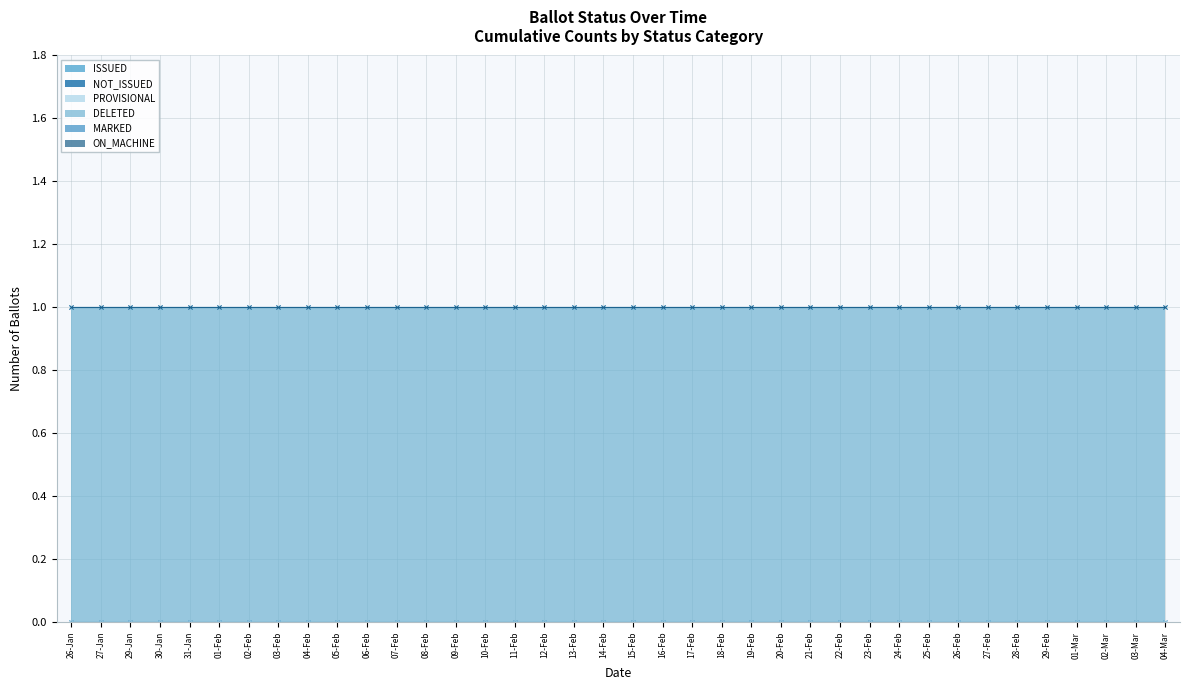

Between 06-Feb and 09-Feb, which series saw the biggest shift?

ISSUED